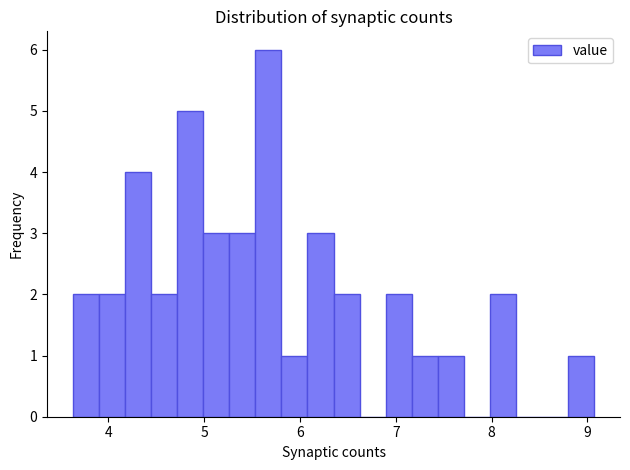

Read against the x-axis, roughly where is the centre of the tallest bar?

5.7